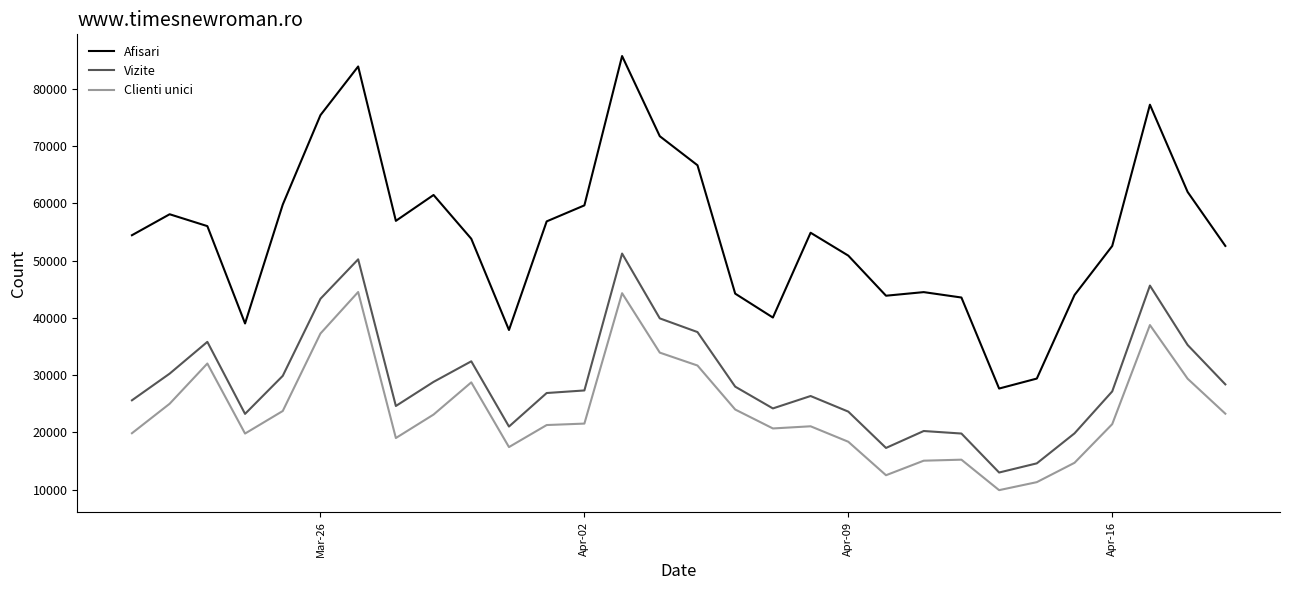

Rank the series by their maximum value, from highest to lowest.

Afisari, Vizite, Clienti unici